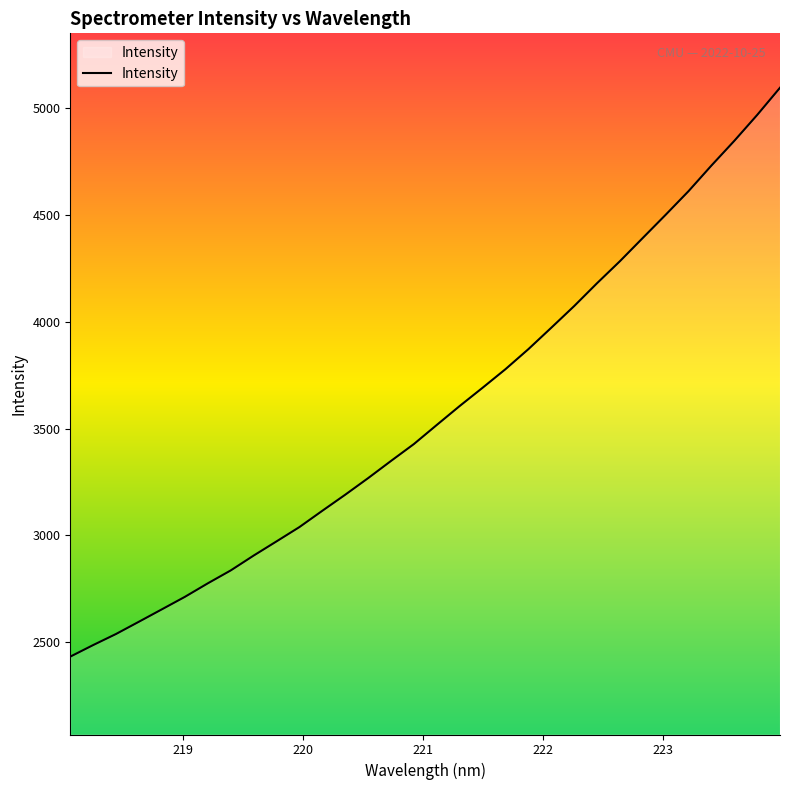

What is the minimum value shown in the chart?

2431.7